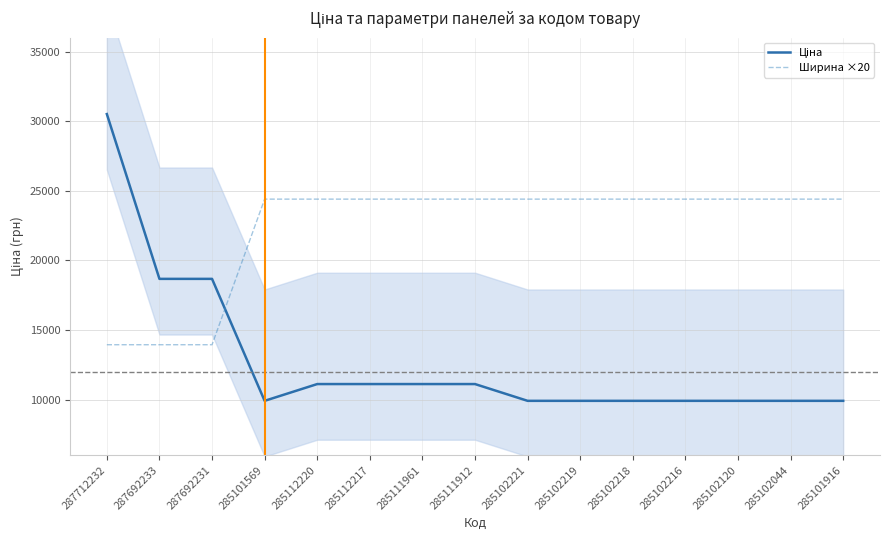

Reading right to left, list all the values displayed in this chart.

Ціна: 285101916=9908.5	285102044=9908.5	285102120=9908.5	285102216=9908.5	285102218=9908.5	285102219=9908.5	285102221=9908.5	285111912=11113.6	285111961=11113.6	285112217=11113.6	285112220=11113.6	285101569=9908.5	287692231=18671.5	287692233=18671.5	287712232=30512.3
Ширина ×20: 285101916=24400.0	285102044=24400.0	285102120=24400.0	285102216=24400.0	285102218=24400.0	285102219=24400.0	285102221=24400.0	285111912=24400.0	285111961=24400.0	285112217=24400.0	285112220=24400.0	285101569=24400.0	287692231=13940.0	287692233=13940.0	287712232=13940.0